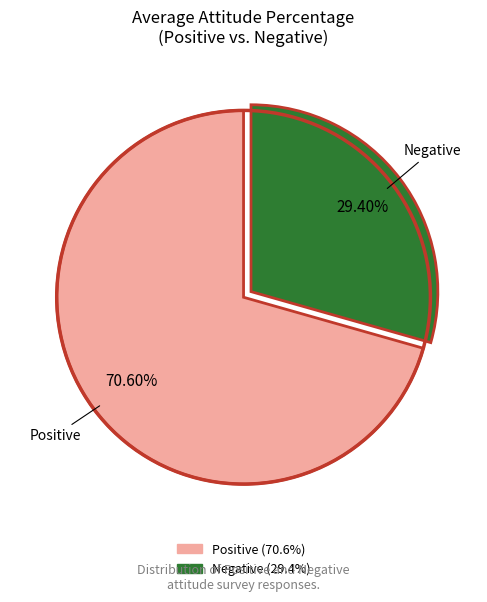

Which category has the smallest portion of the pie?

Negative